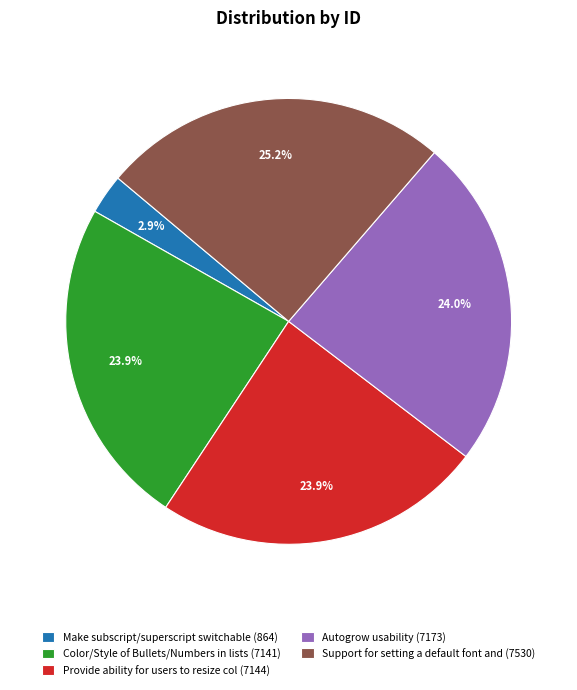

Which slice is the largest?

Support for setting a default font and